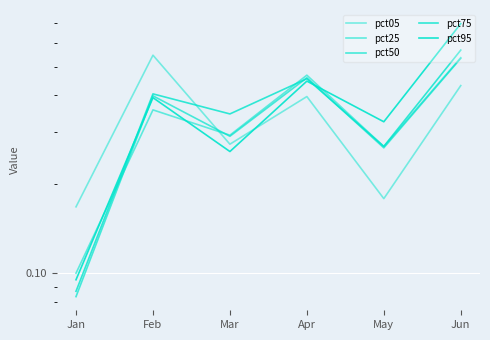

How many interior local peaks does the pct95 series have?

2